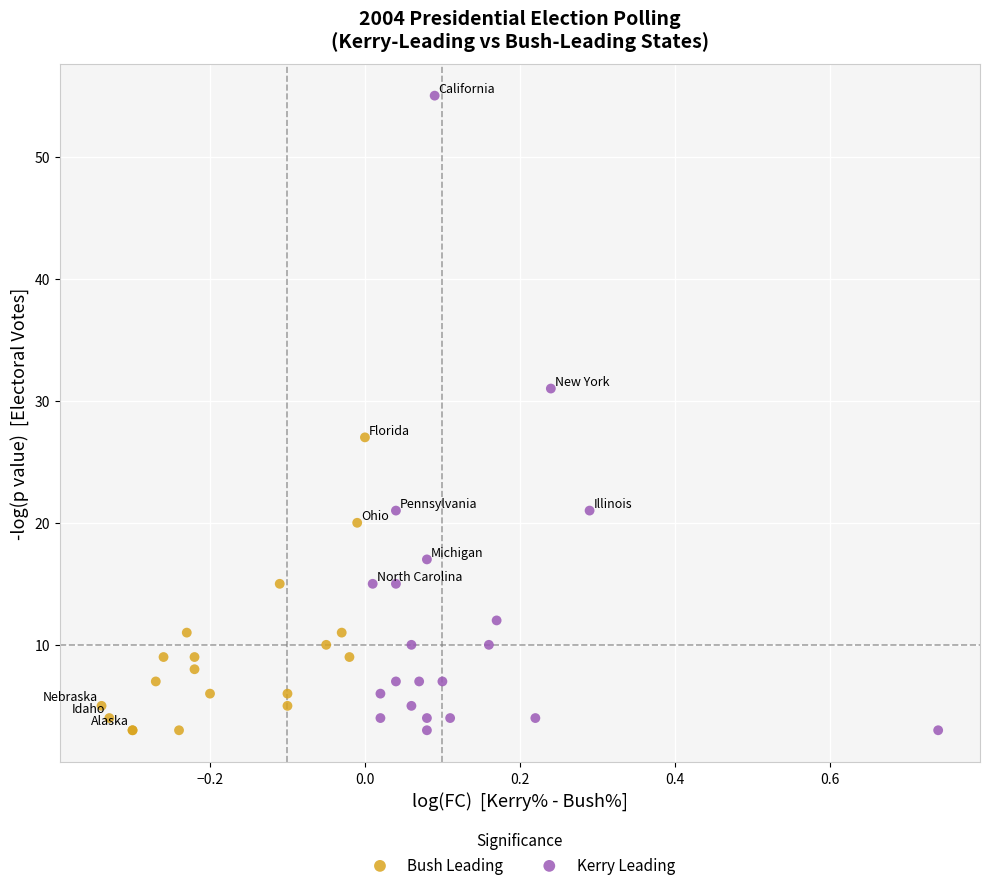

Which series has the largest Y range (max minus min)?

Kerry Leading